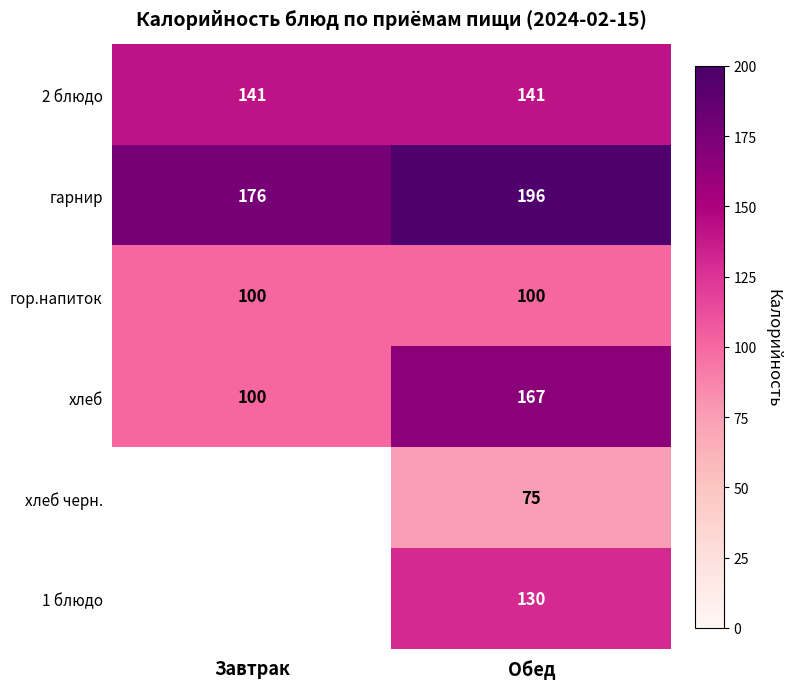

What is the spread (max minus min) of values at Обед?

121